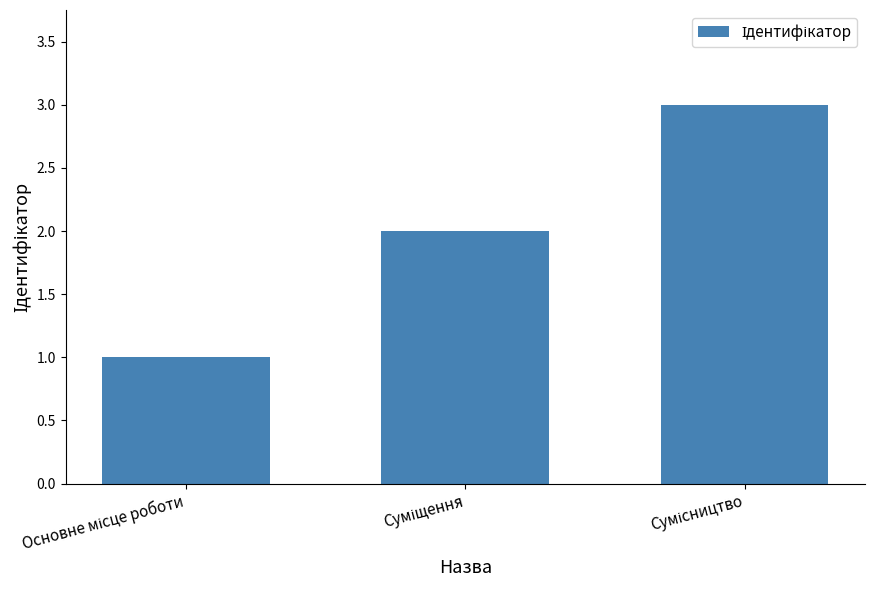

Reading left to right, extract all data points from this chart.

1	2	3